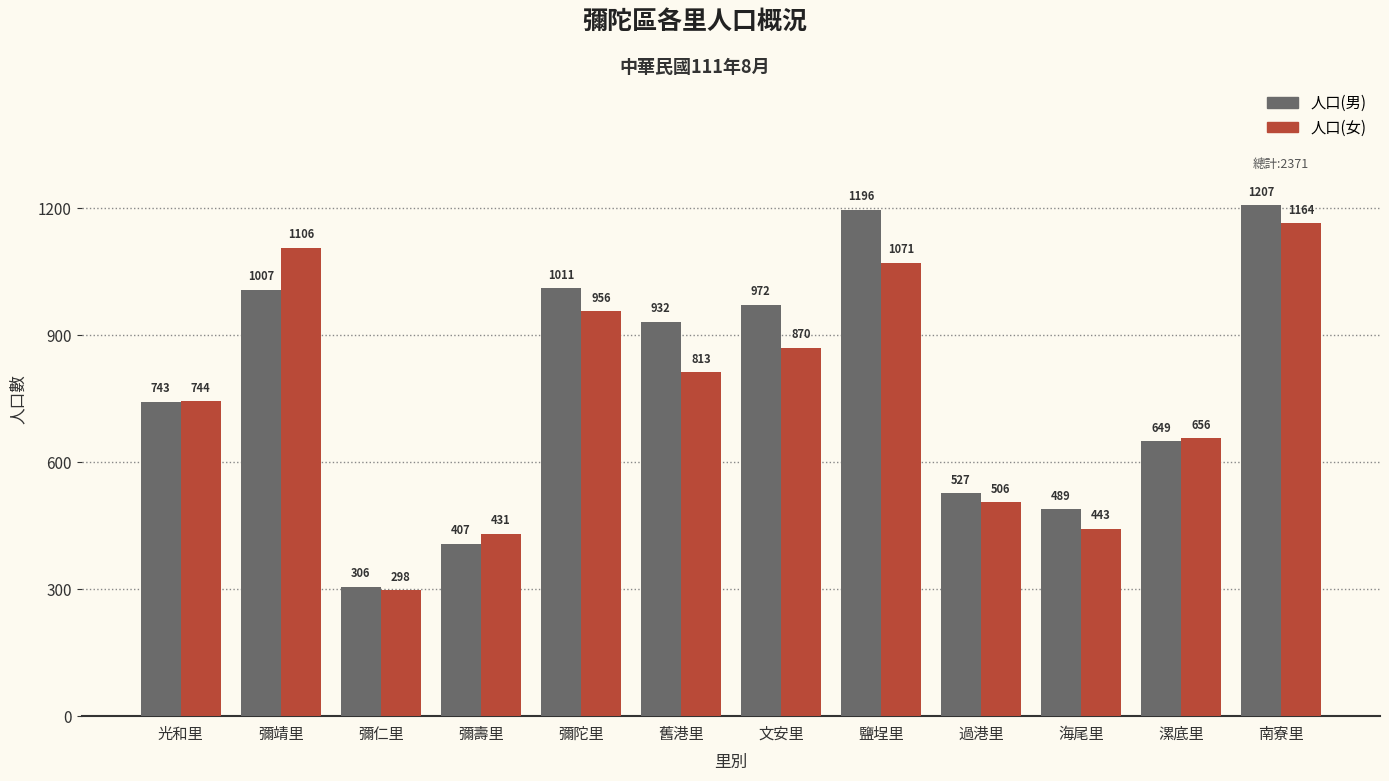

Reading left to right, extract all data points from this chart.

人口(男): 743	1007	306	407	1011	932	972	1196	527	489	649	1207
人口(女): 744	1106	298	431	956	813	870	1071	506	443	656	1164